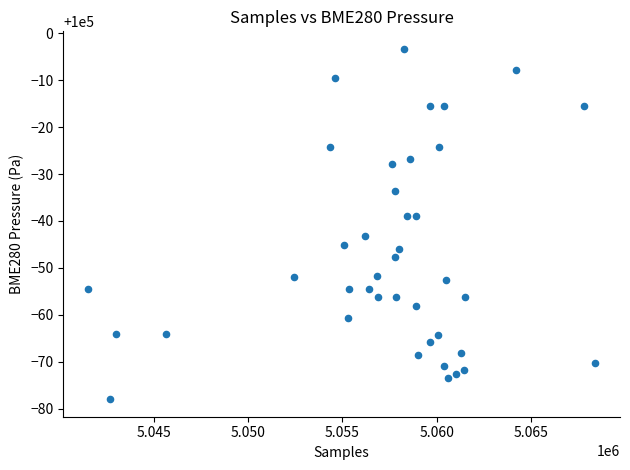

What is the range of X values (max minus min)?

26828.0